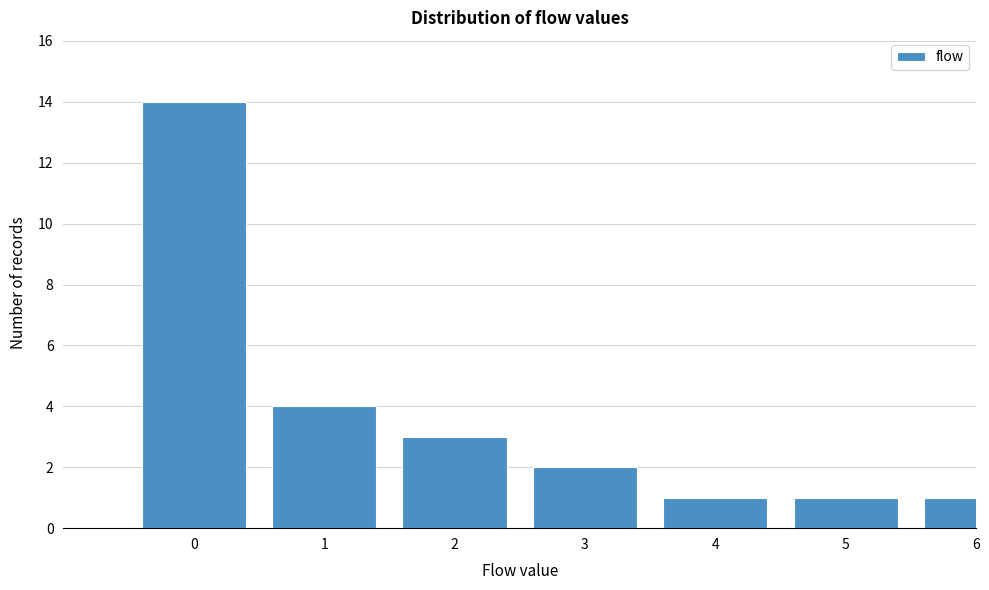

Reading right to left, what are all the values shown in this chart?

6=1	5=1	4=1	3=2	2=3	1=4	0=14